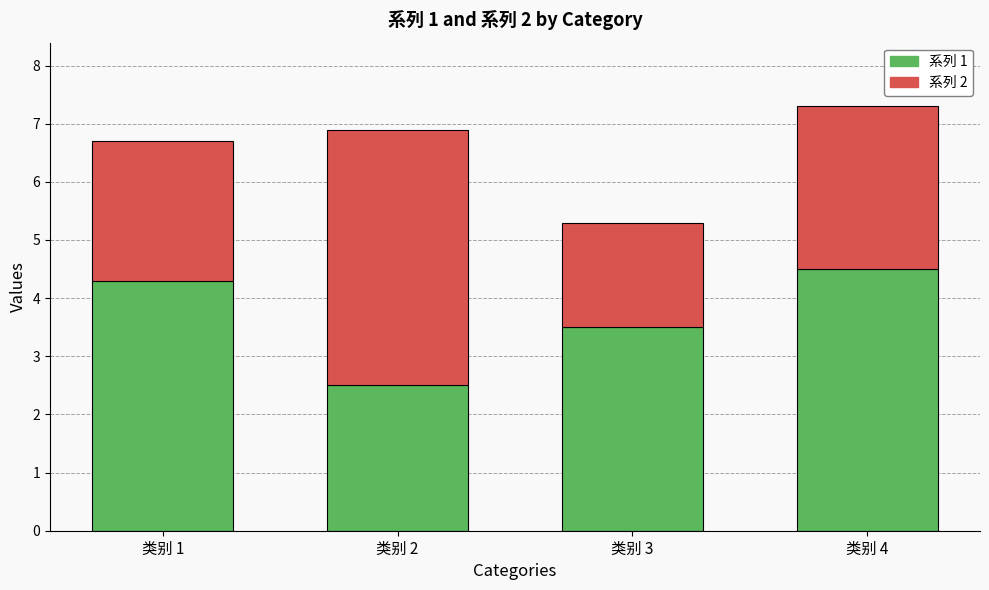

What is the total value across all series at 类别 1?

6.7